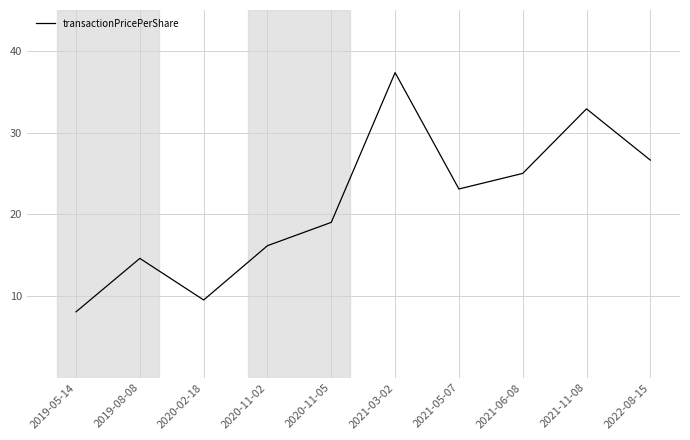

Rank the categories by value from highest to lowest.

2021-03-02, 2021-11-08, 2022-08-15, 2021-06-08, 2021-05-07, 2020-11-05, 2020-11-02, 2019-08-08, 2020-02-18, 2019-05-14